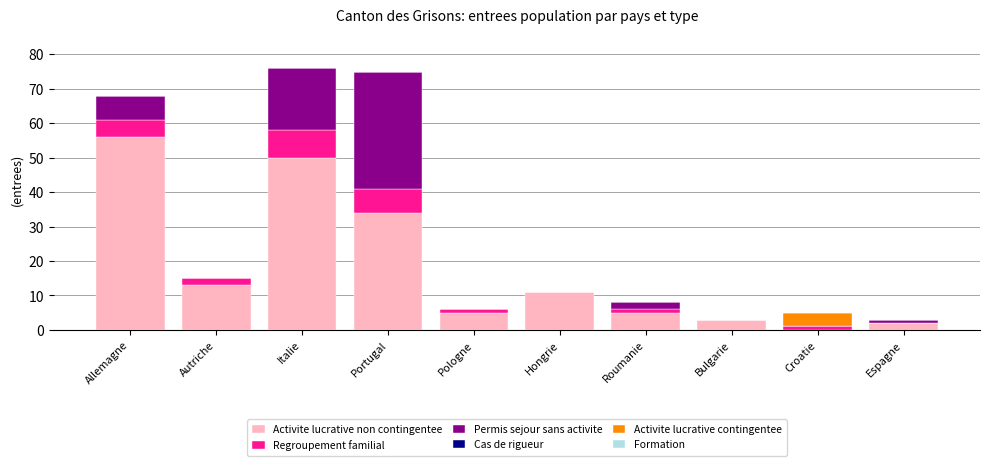

What is the total value across all series at Italie?

76